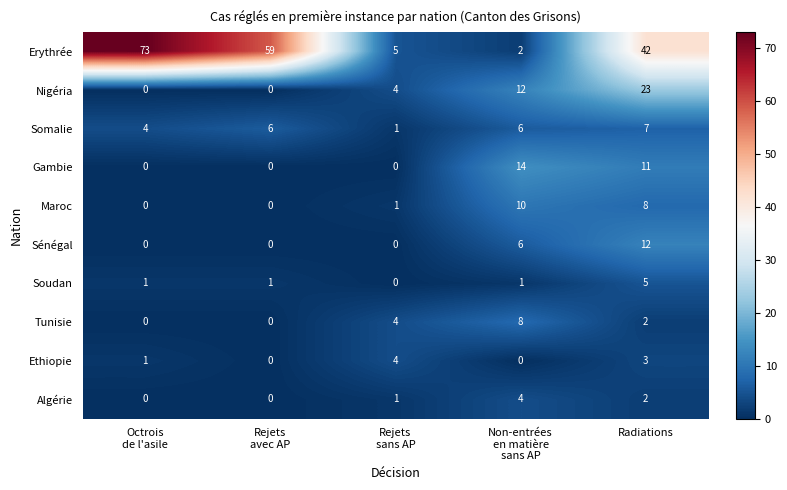

How many data points does each series have?

5